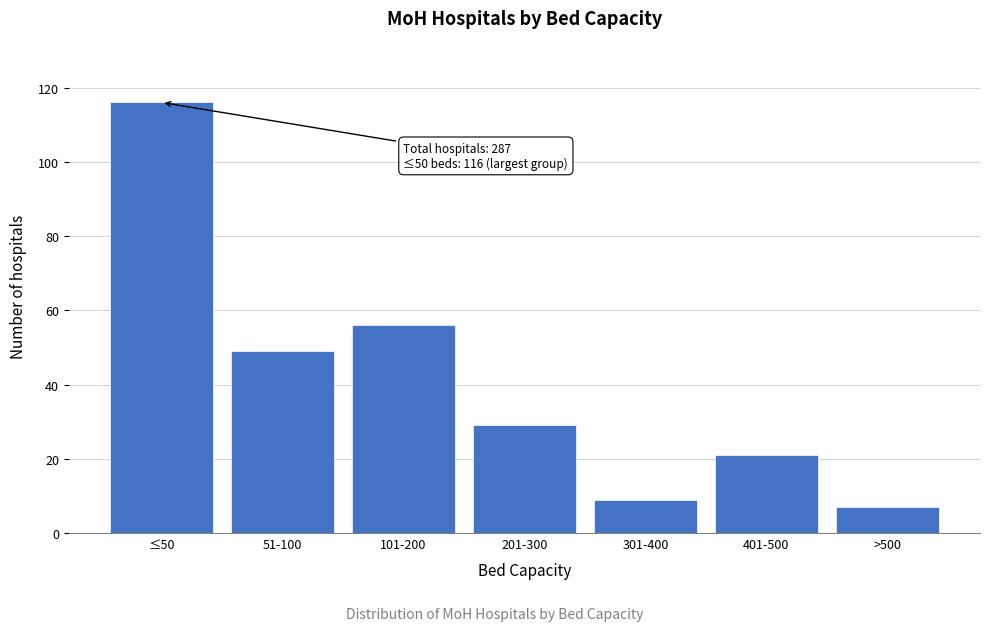

Reading right to left, transcribe all the data shown in this chart.

7	21	9	29	56	49	116